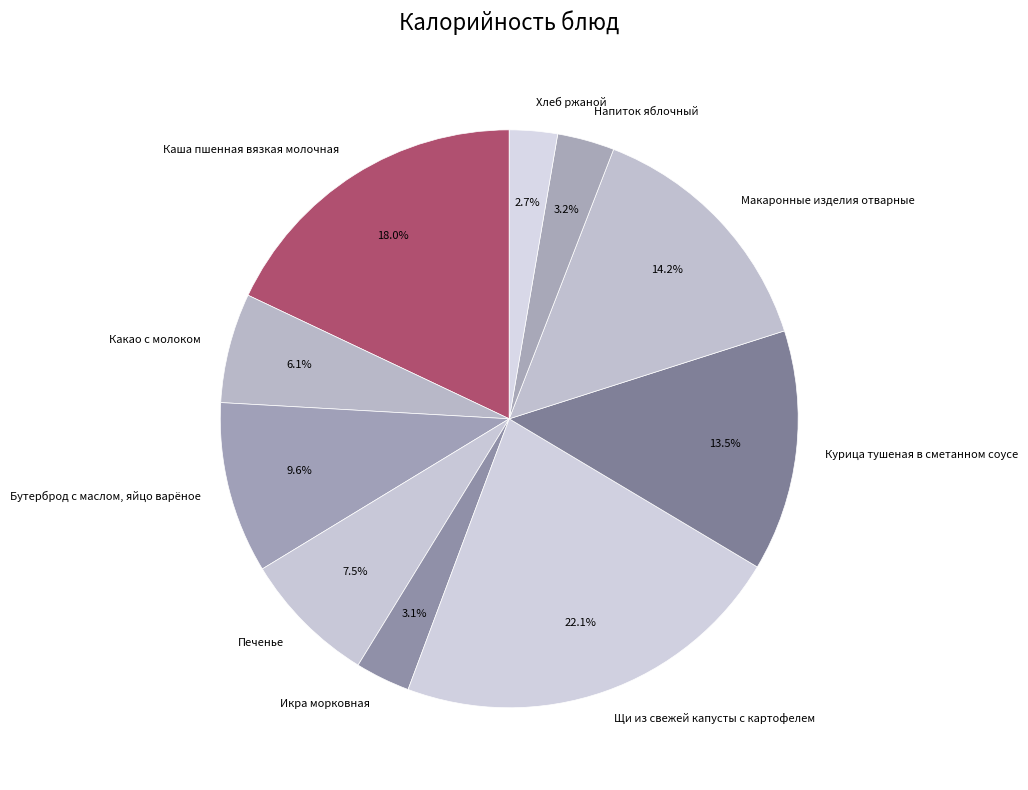

True or false: Макаронные изделия отварные accounts for 14% of the total.

True